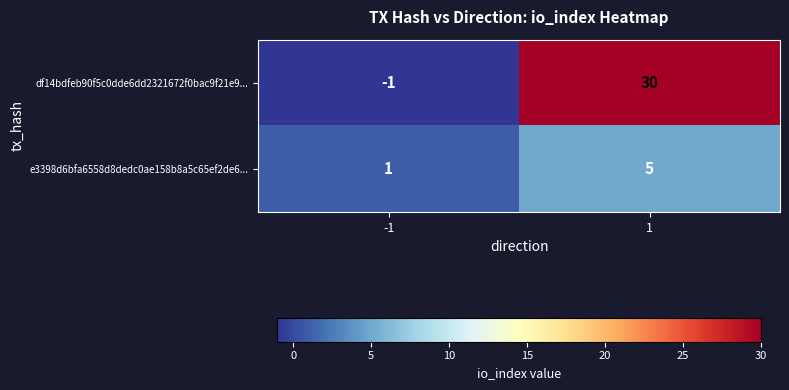

Which category has the lowest value across all series?

-1